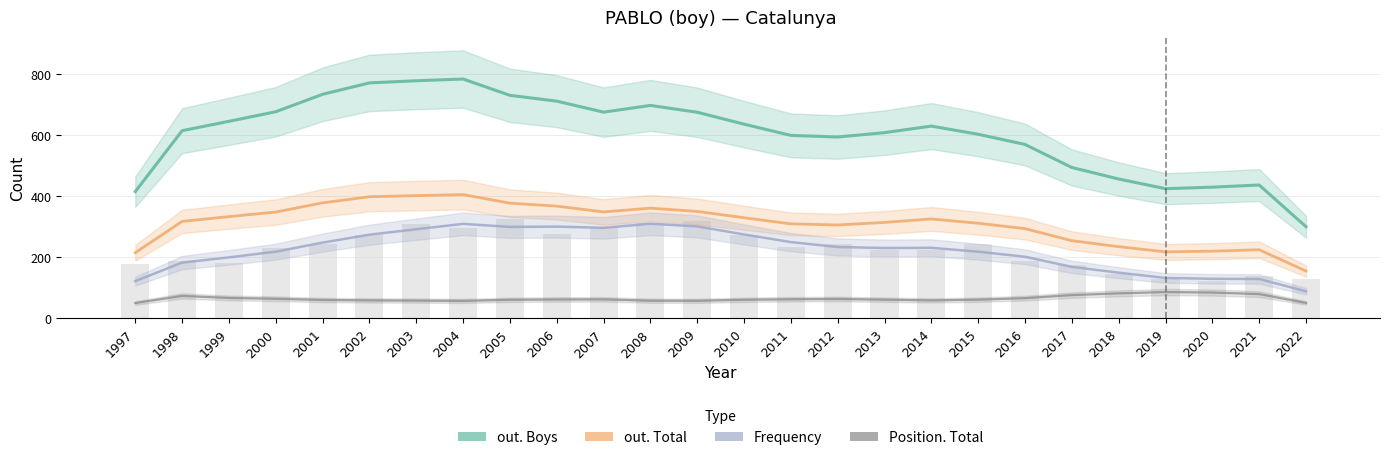

Does the chart contain any negative values?

No